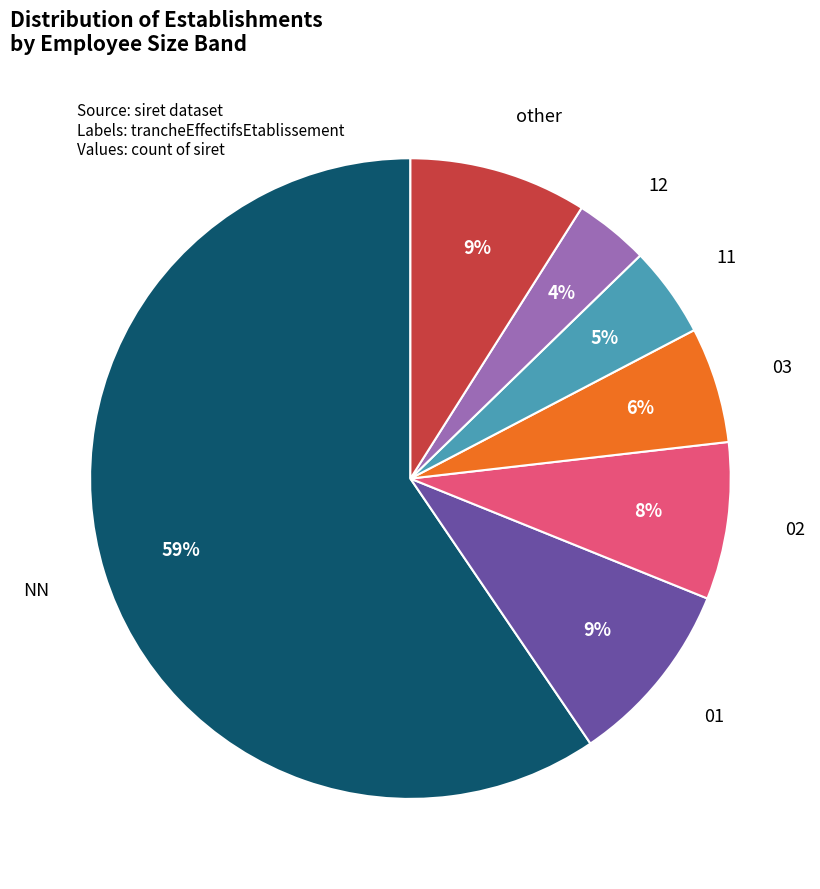

Is there any slice that represents more than half of the pie?

Yes